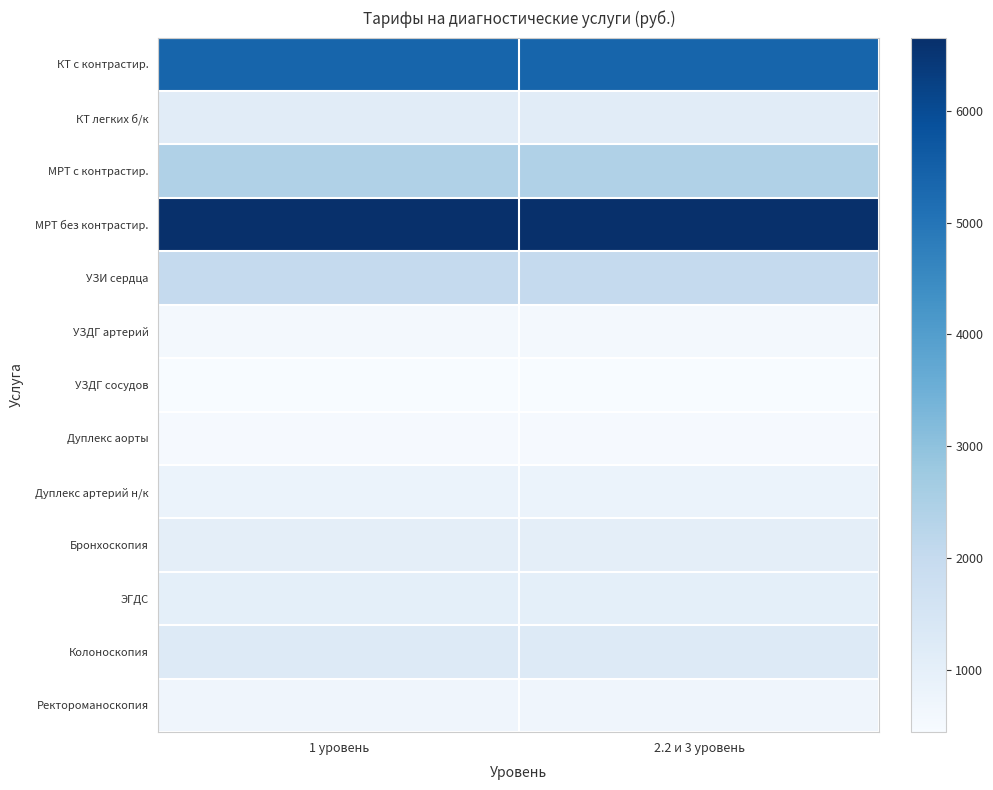

Count the number of categories in the chart.

2